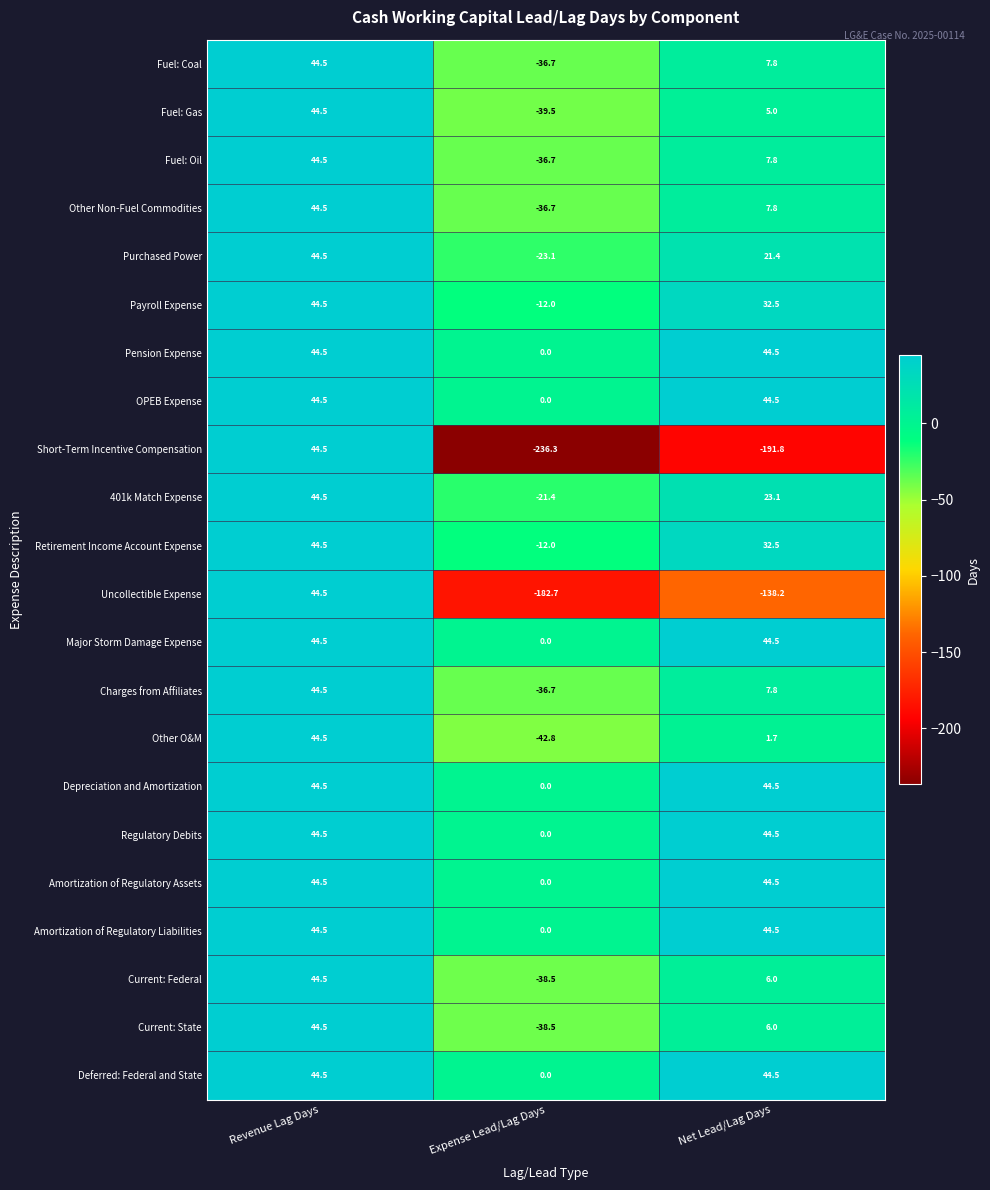

How many values in Current: State are above zero?

2